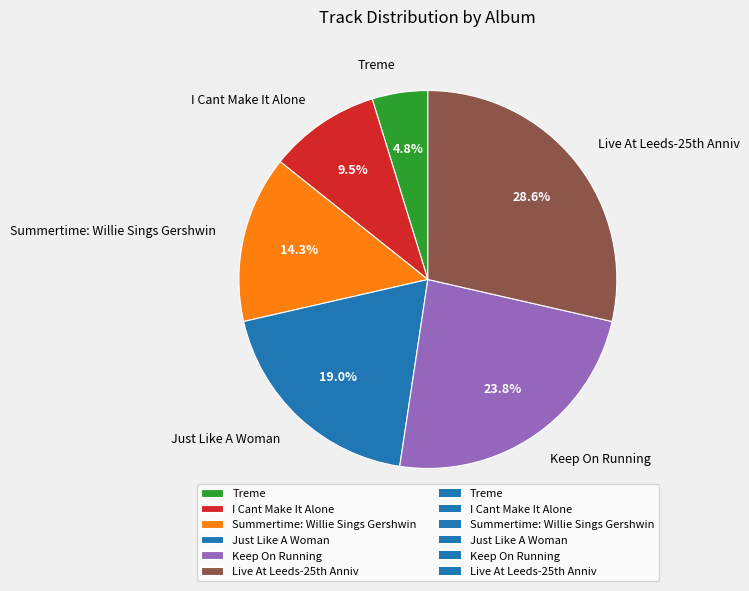

To the nearest percent, what portion does Just Like A Woman represent?

19%